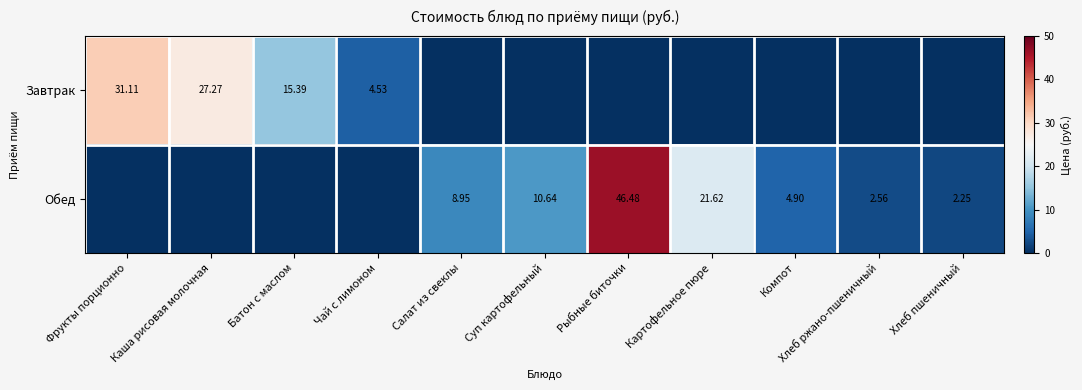

Is the value of Завтрак at Чай с лимоном greater than the value of Обед at Рыбные биточки?

No